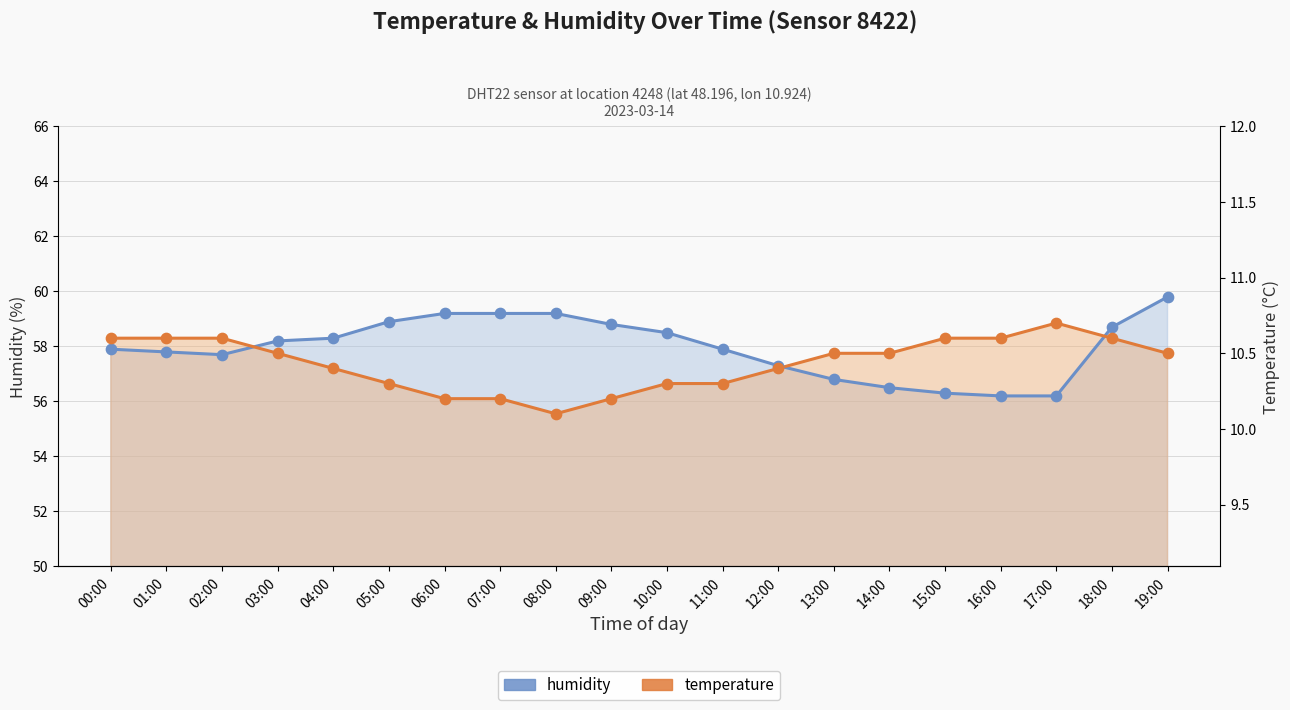

Which series contains the highest Y value?

humidity